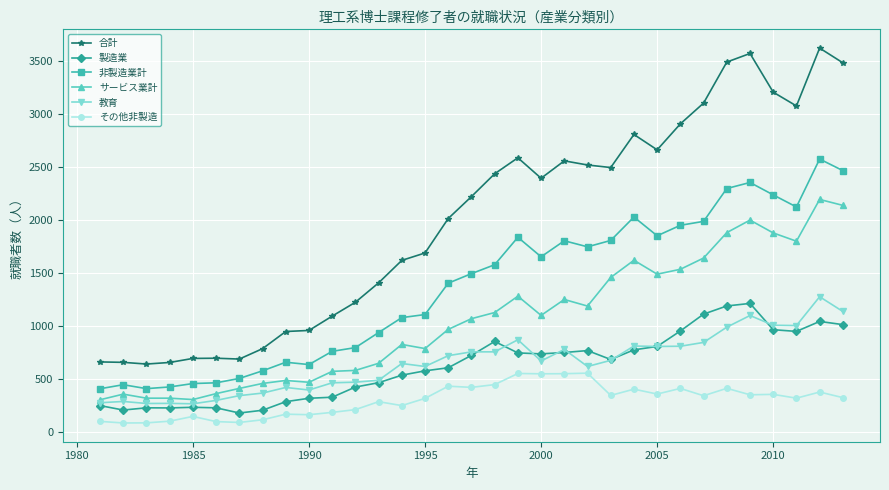

What is the highest value of the 教育 series?

1280